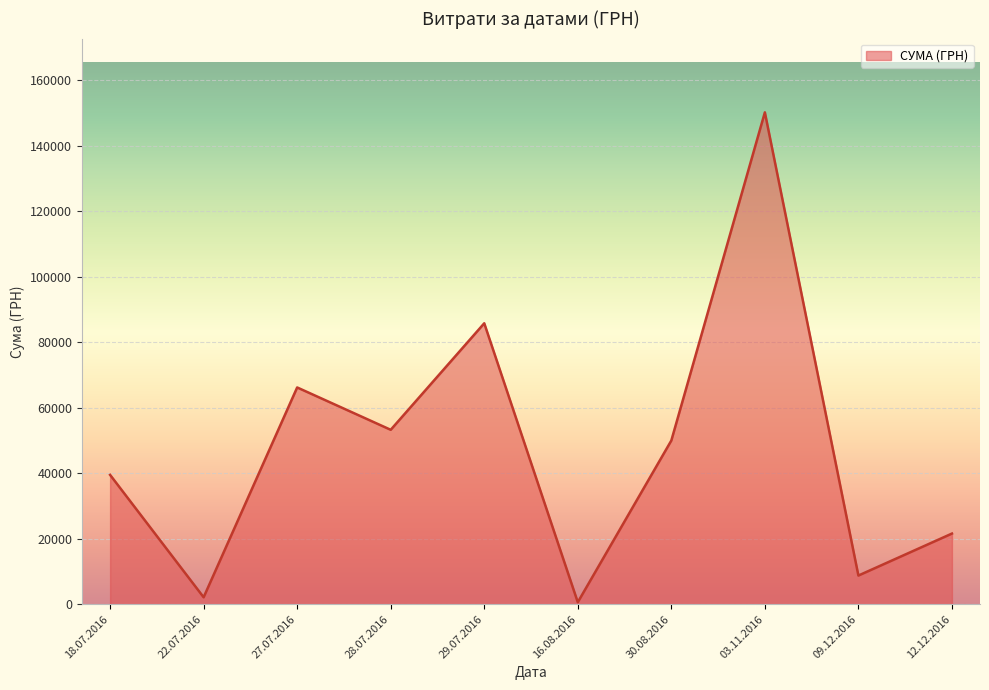

Is it true that the value at 29.07.2016 is 85804.2?

True